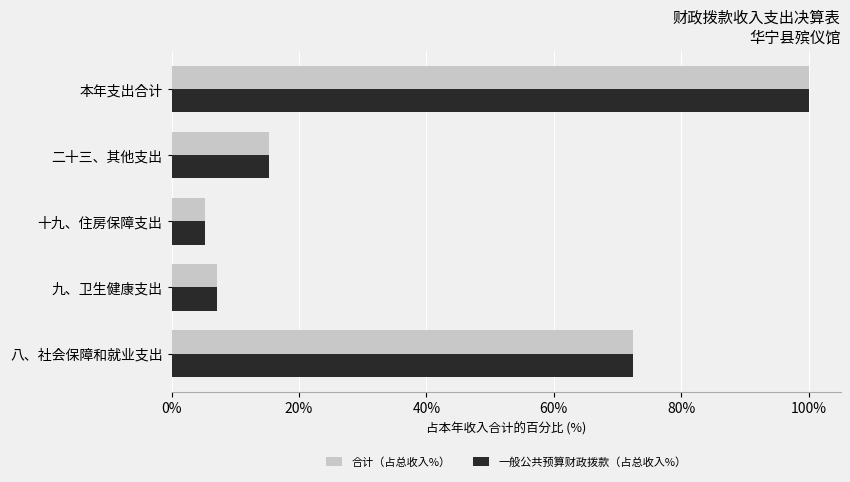

True or false: 一般公共预算财政拨款（占总收入%） has a value of 9.1 at 十九、住房保障支出.

False